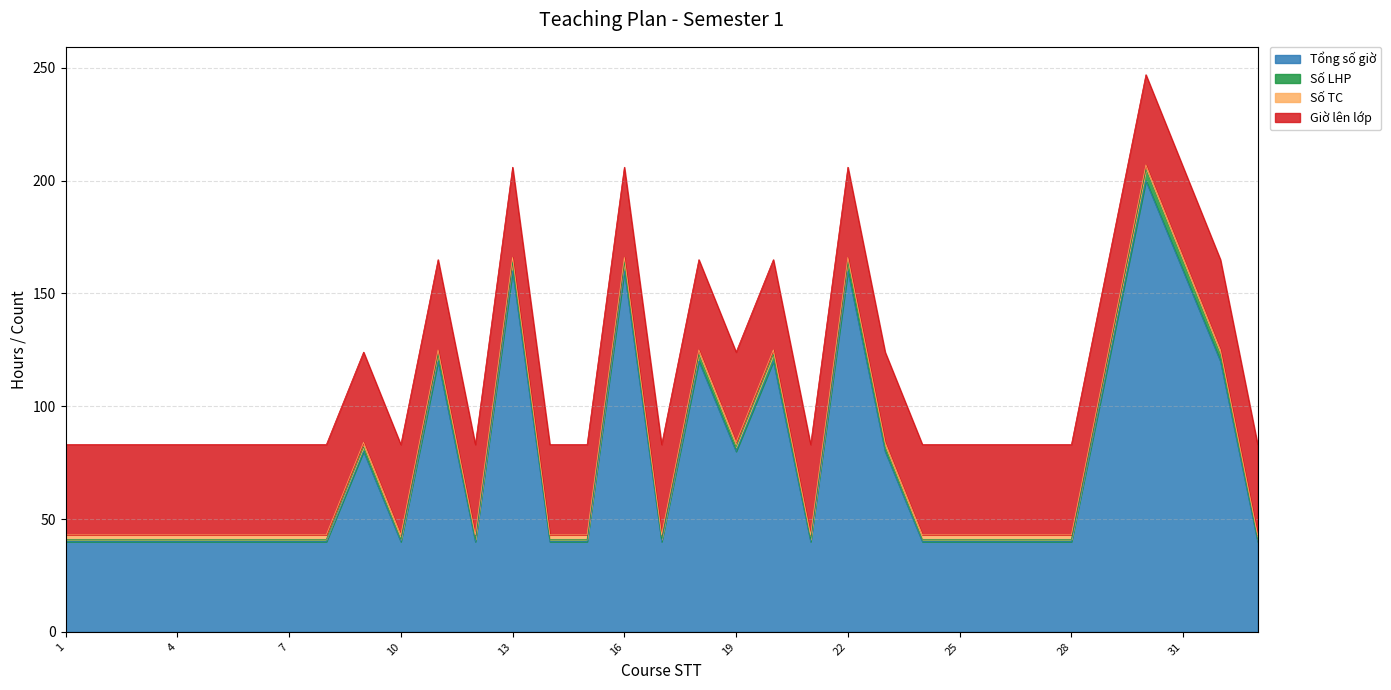

What is the difference between the maximum and minimum values in the Tổng số giờ series?

160